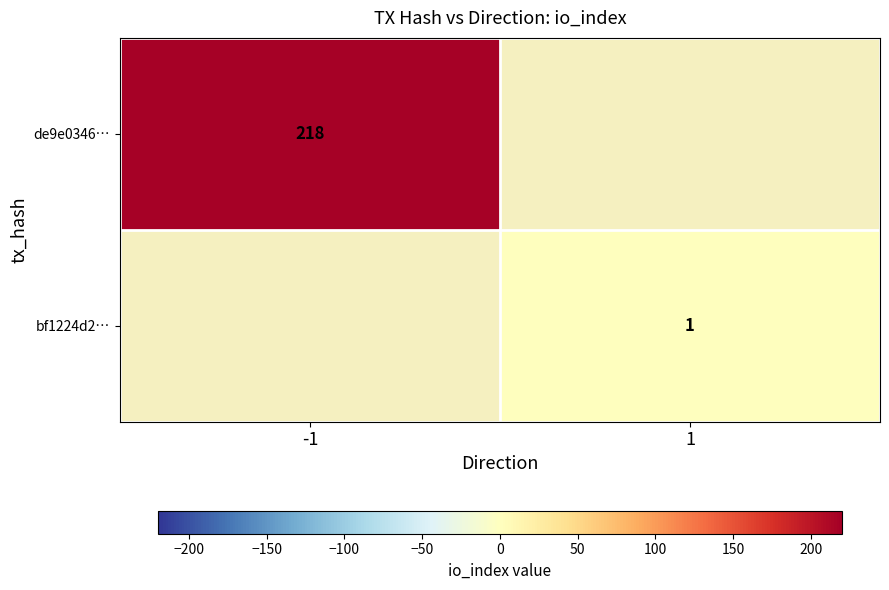

The bf1224d2… series shows 2 at 1. True or false?

False